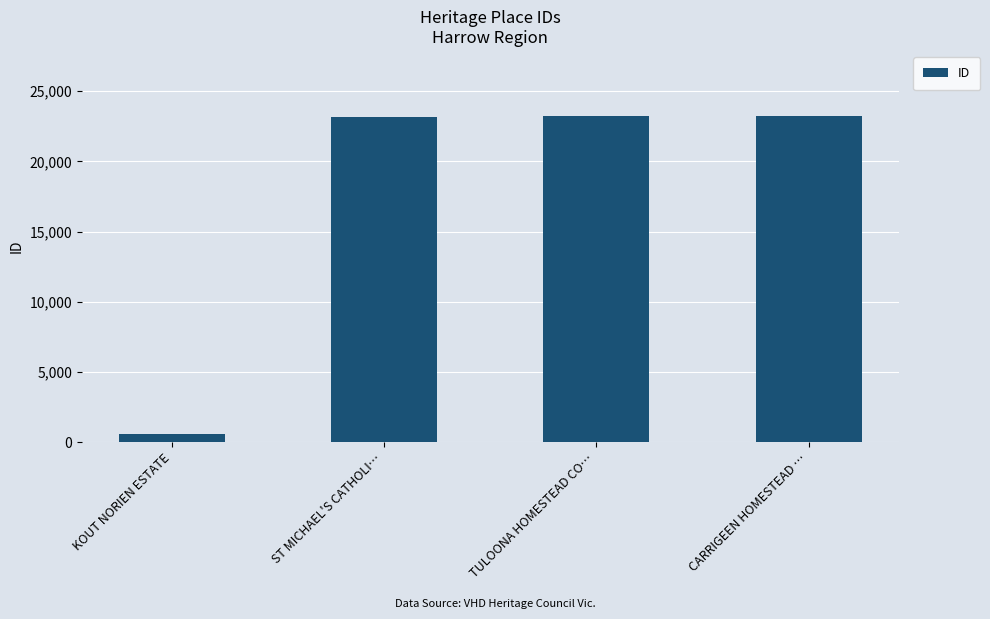

What is the change in value from KOUT NORIEN ESTATE to TULOONA HOMESTEAD CO…?

+22650